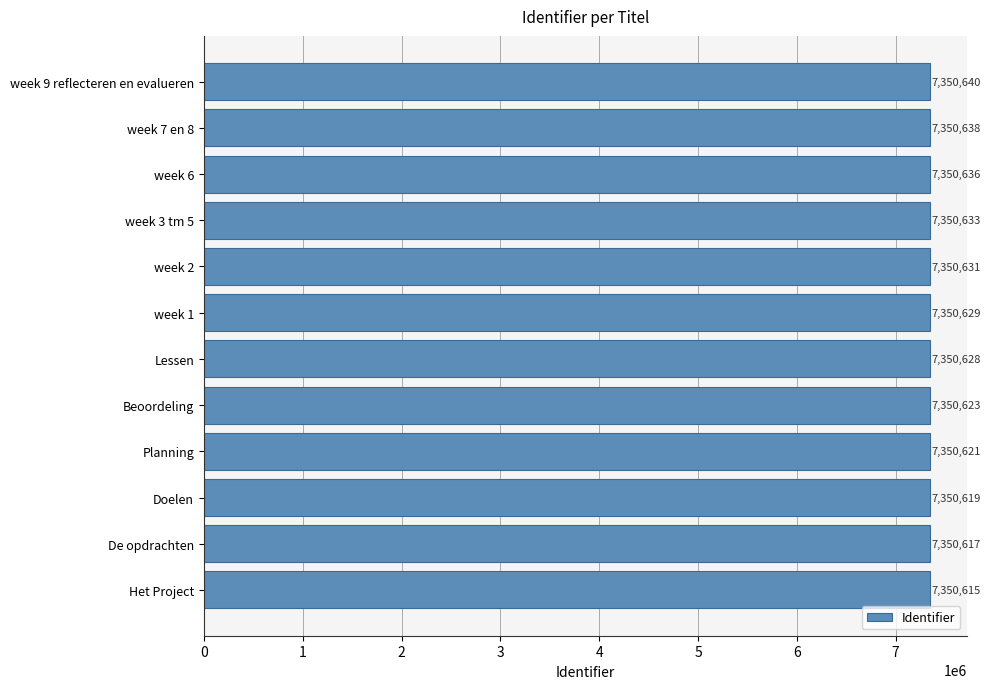

What is the greatest value displayed?

7350640